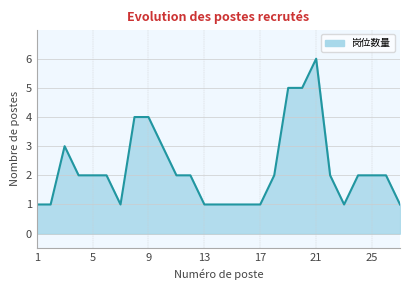

What is the difference between the maximum and minimum values?

5